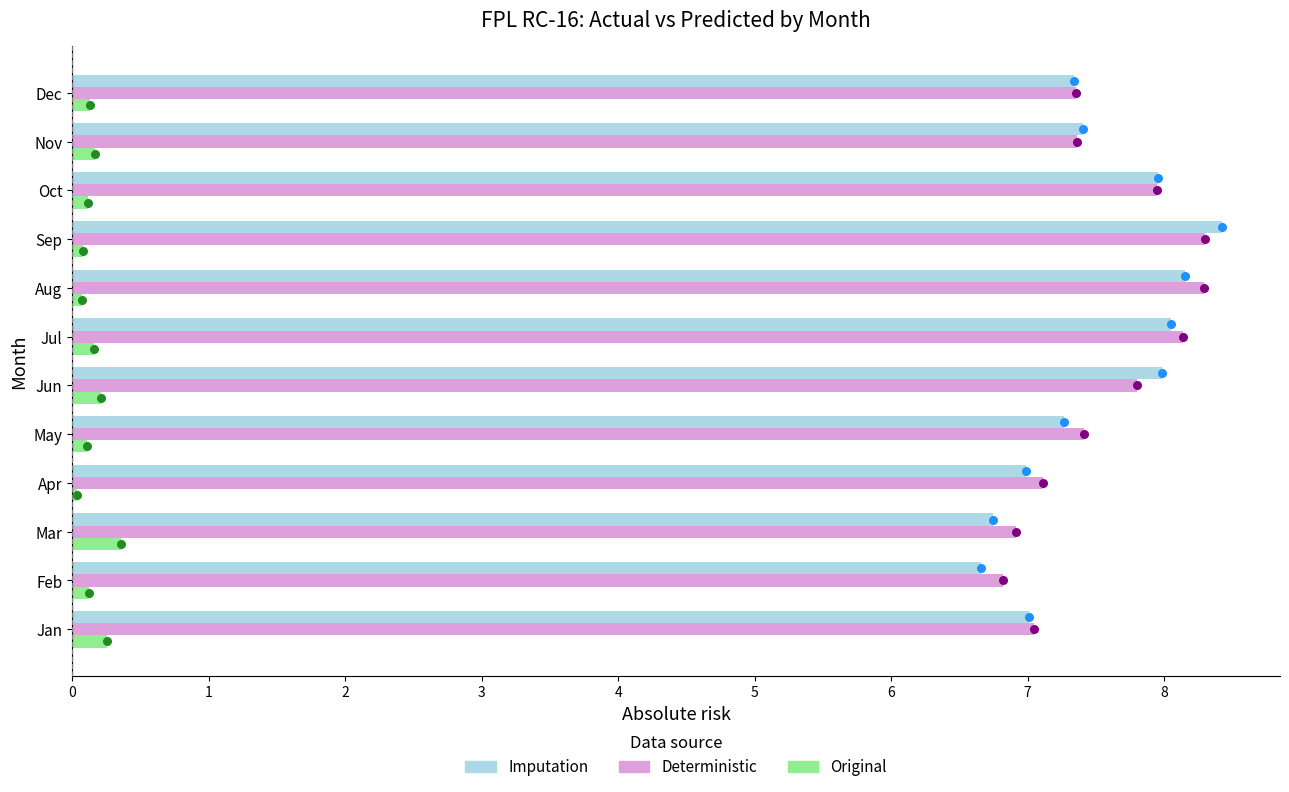

At how many categories does at least one series exceed 1?

12